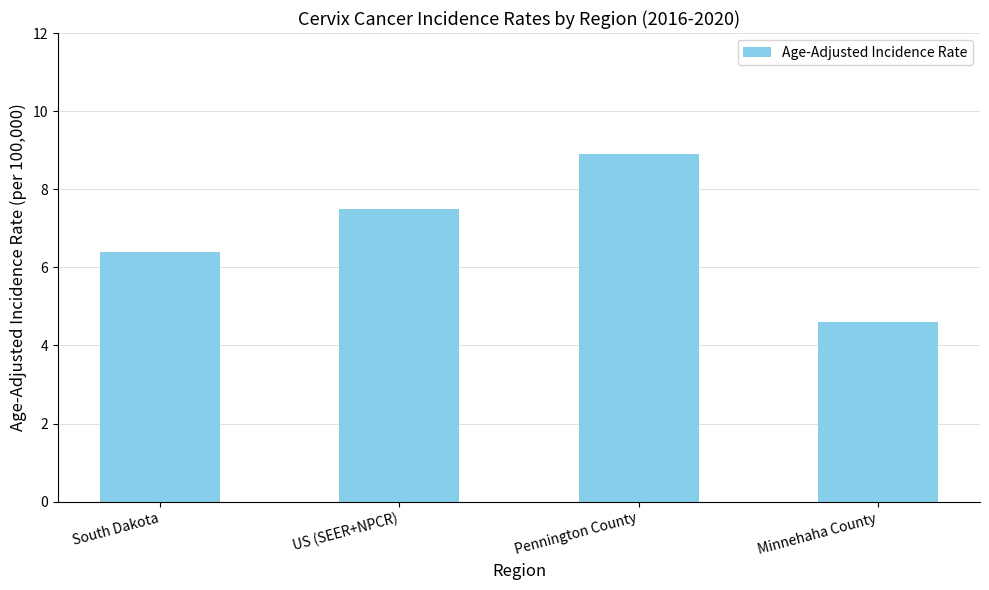

True or false: the data shows 12.8 at Pennington County.

False